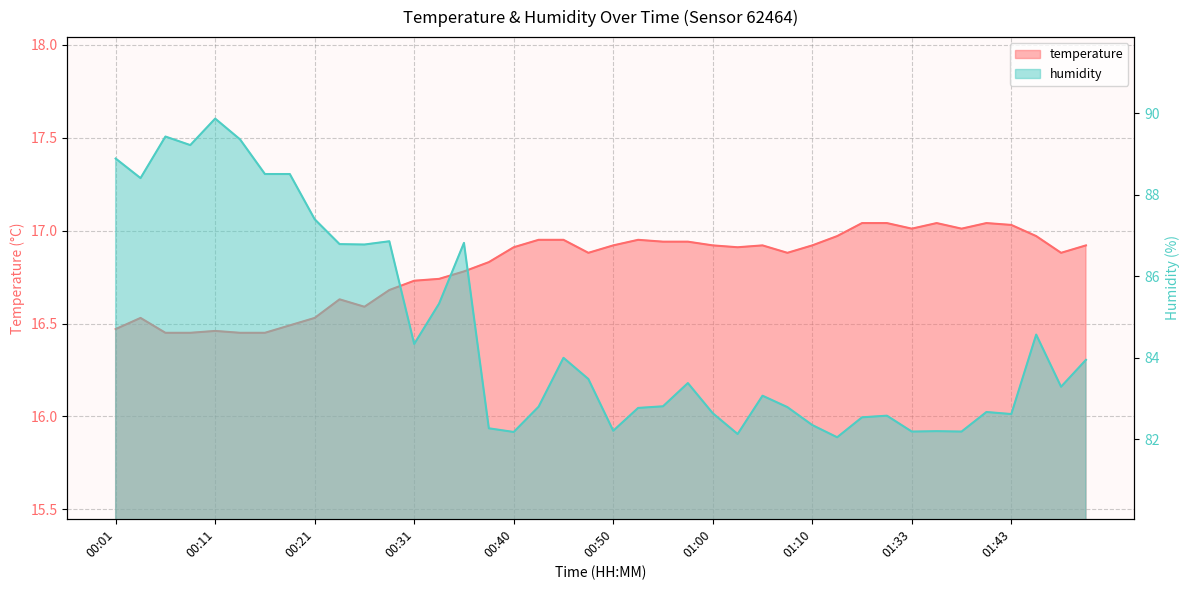

What is the total value across all series at 00:11?

106.3